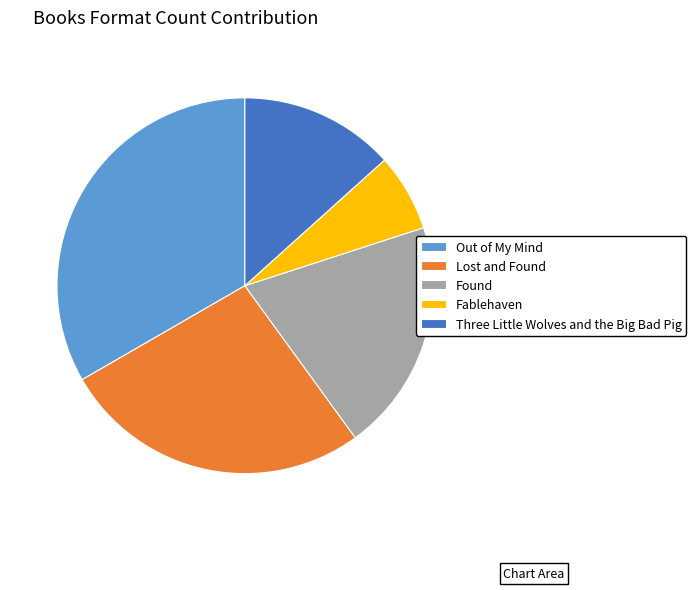

Which slice is the smallest?

Fablehaven